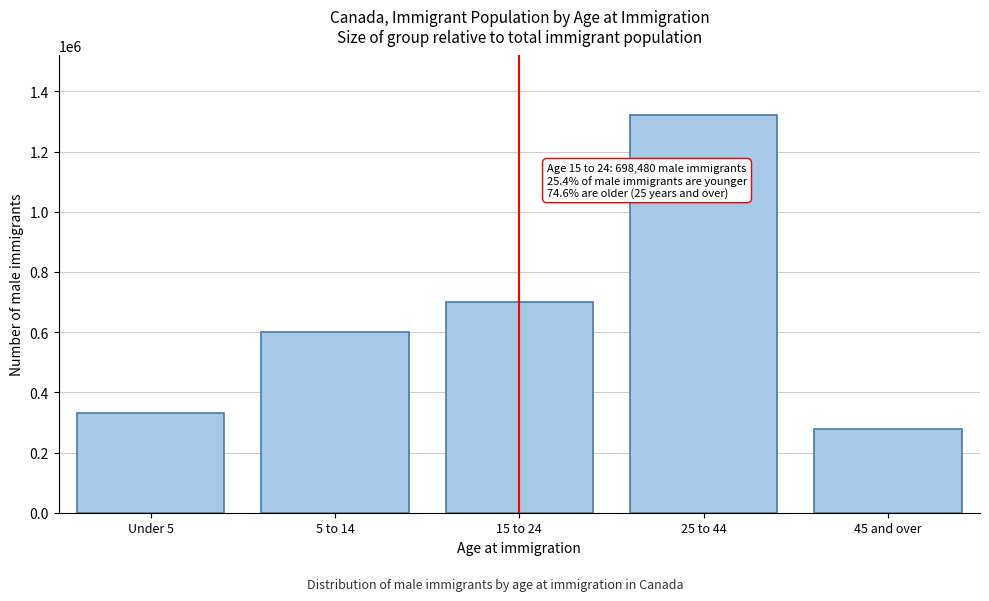

Reading right to left, what are all the values shown in this chart?

277885	1320925	698480	601430	332650